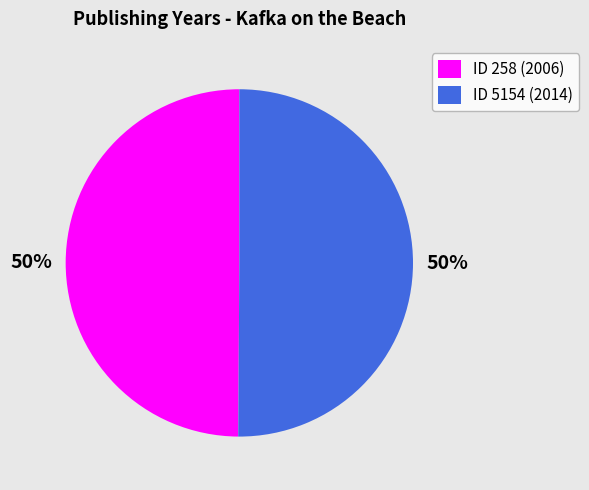

How many segments does this pie chart have?

2